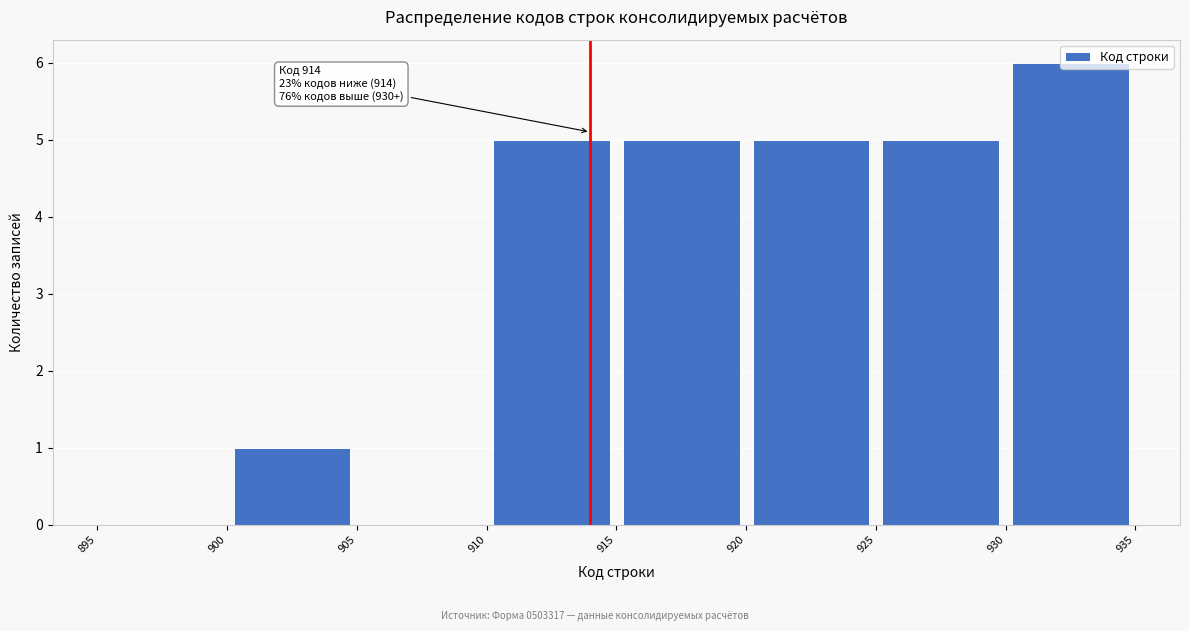

Over which range of the x-axis is the bar tallest?

930 to 935